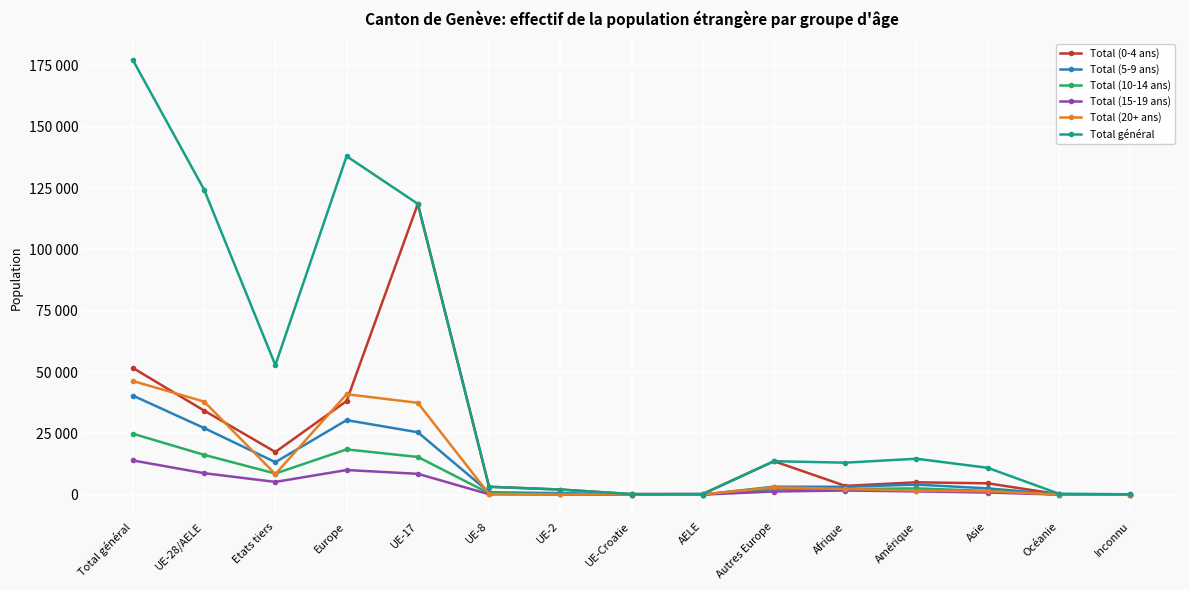

Which series changed the most between UE-28/AELE and Inconnu?

Total général